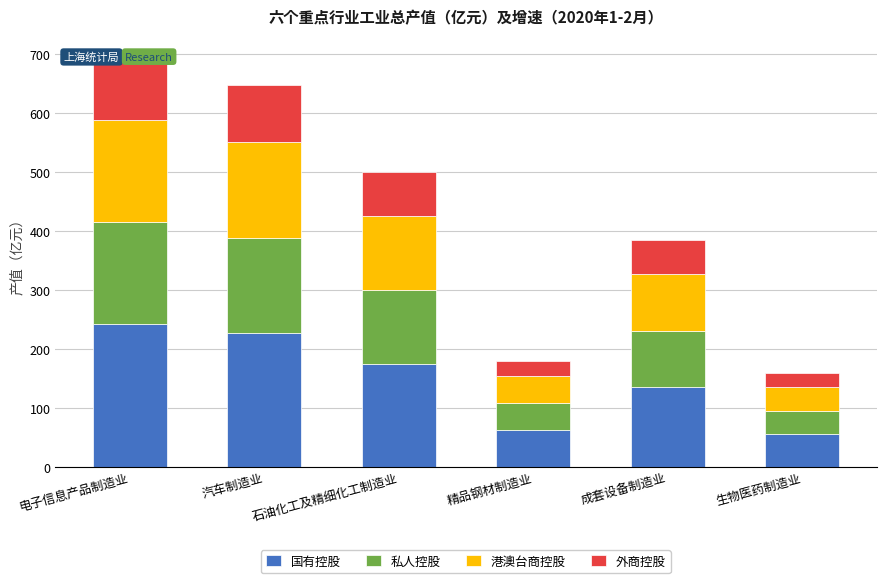

How many groups of bars are there?

6